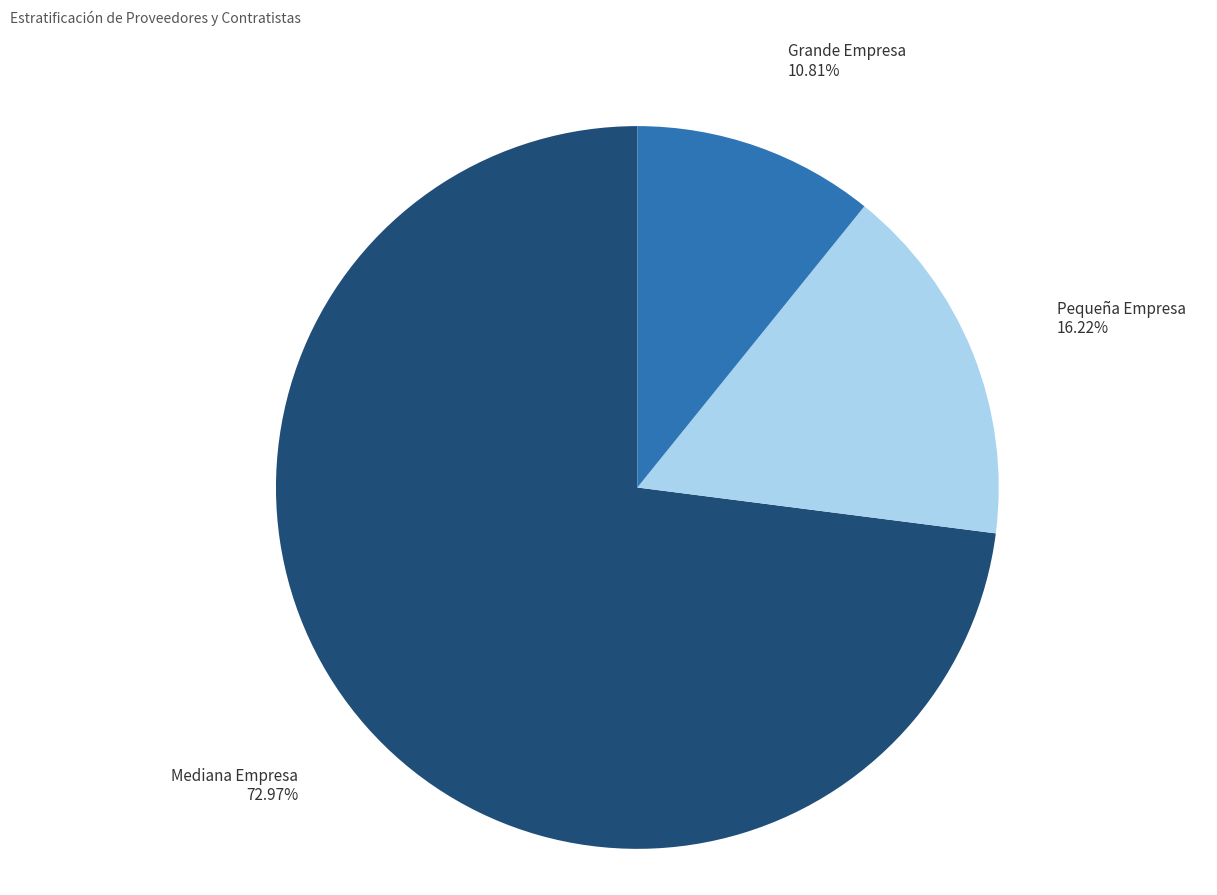

Between Pequeña Empresa and Grande Empresa, which is larger?

Pequeña Empresa